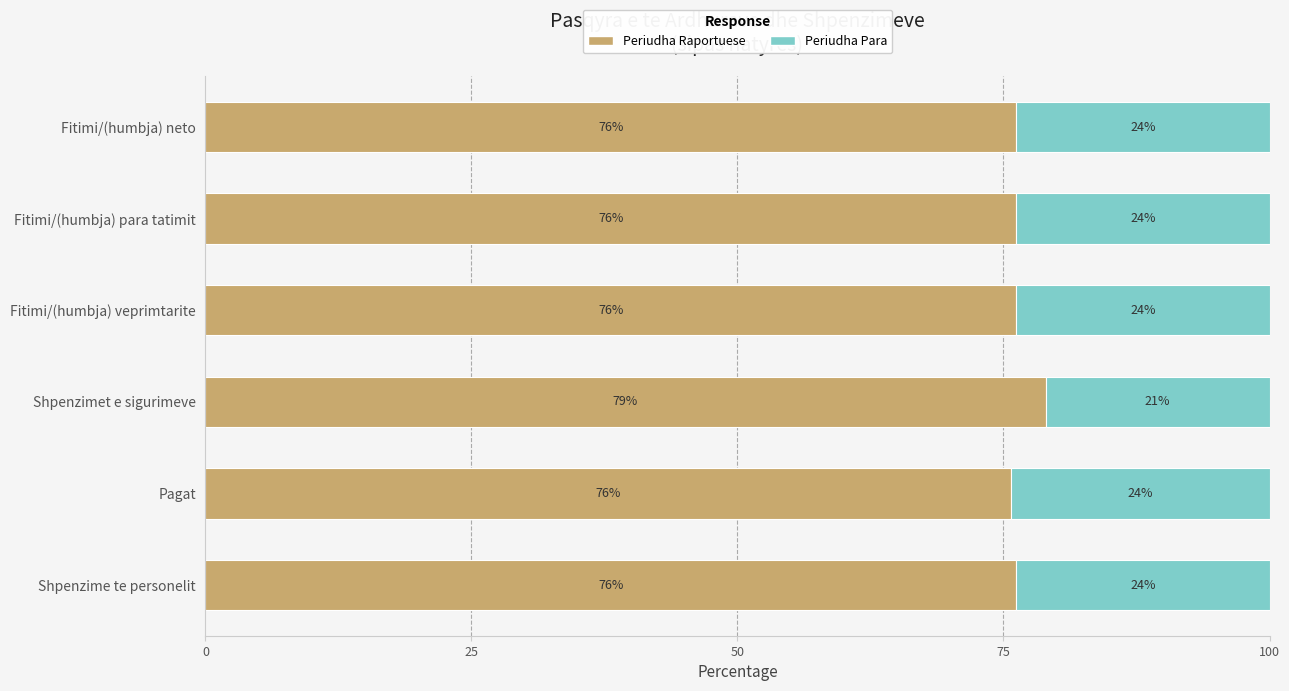

What is the maximum value for Periudha Raportuese?

79.0